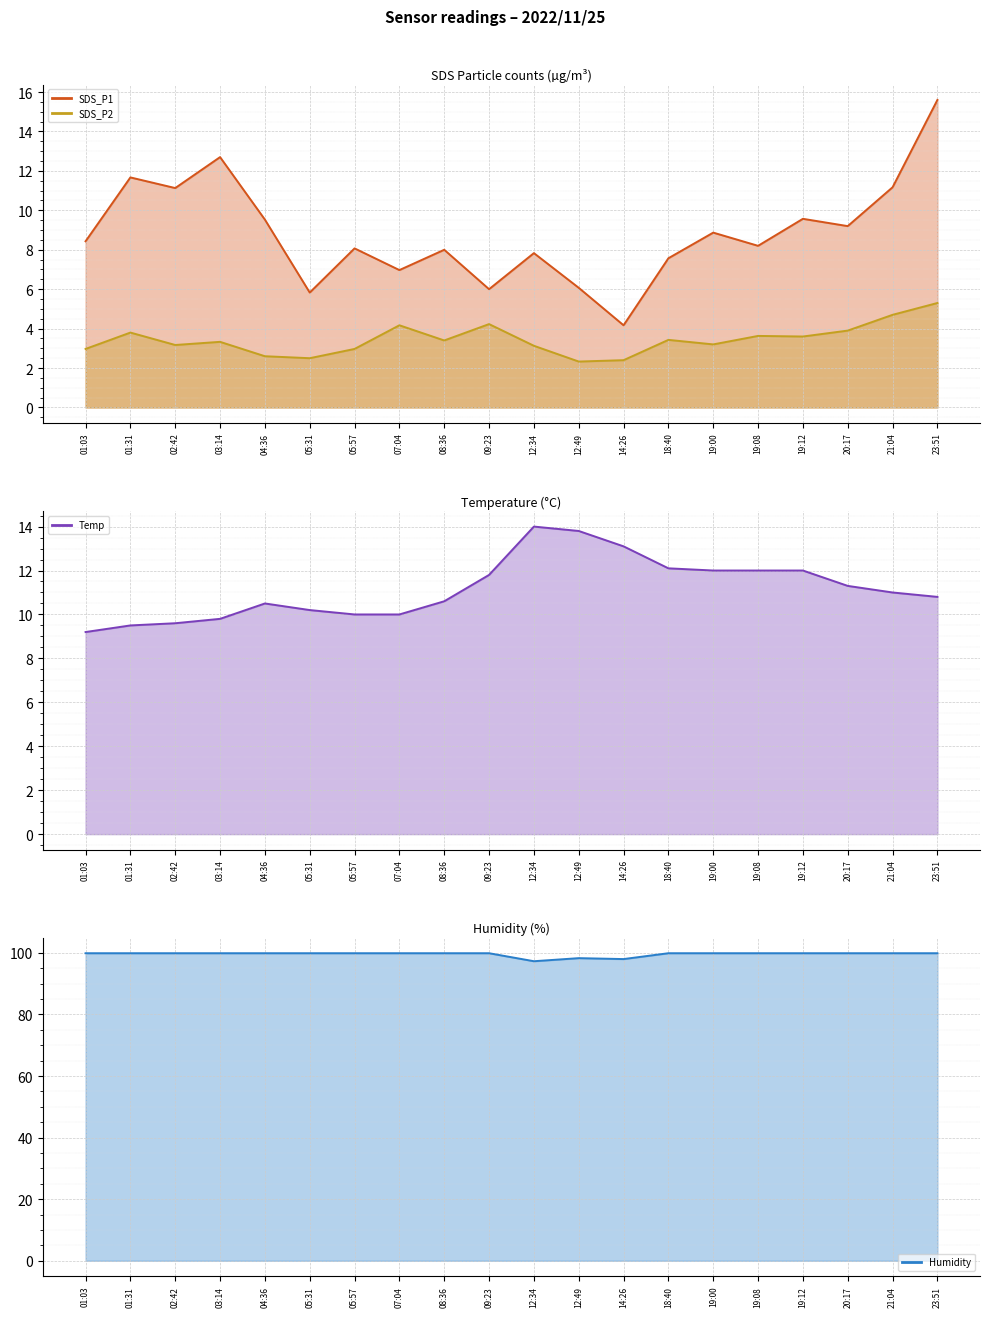

Rank the categories by SDS_P2 value from lowest to highest.

12:49, 14:26, 05:31, 04:36, 01:03, 05:57, 12:34, 02:42, 19:00, 03:14, 08:36, 18:40, 19:12, 19:08, 01:31, 20:17, 07:04, 09:23, 21:04, 23:51